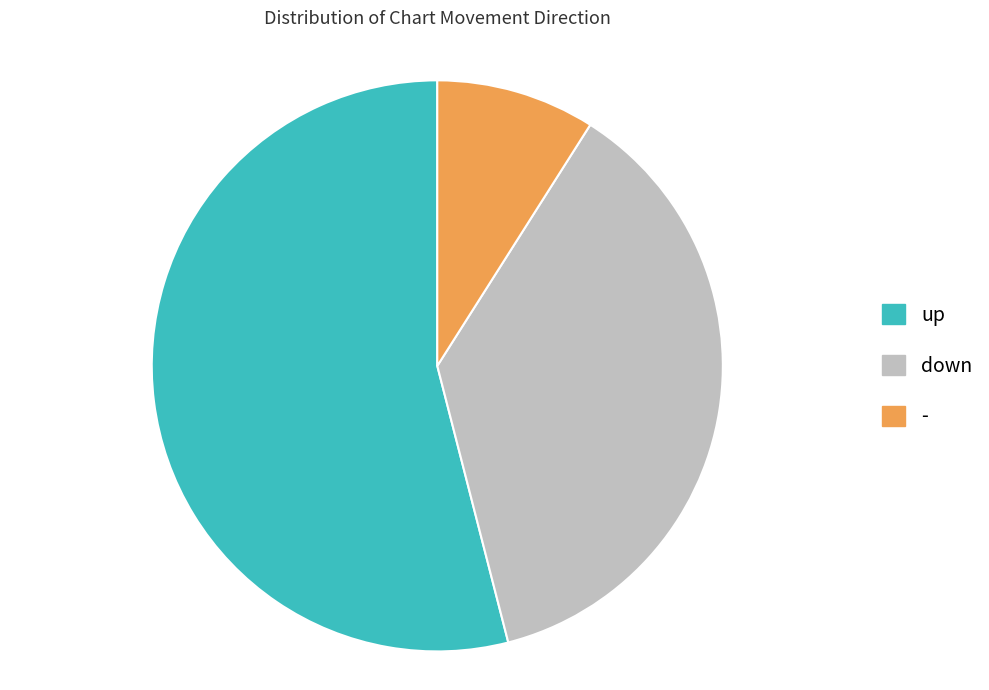

Does up account for over 50% of the chart?

Yes